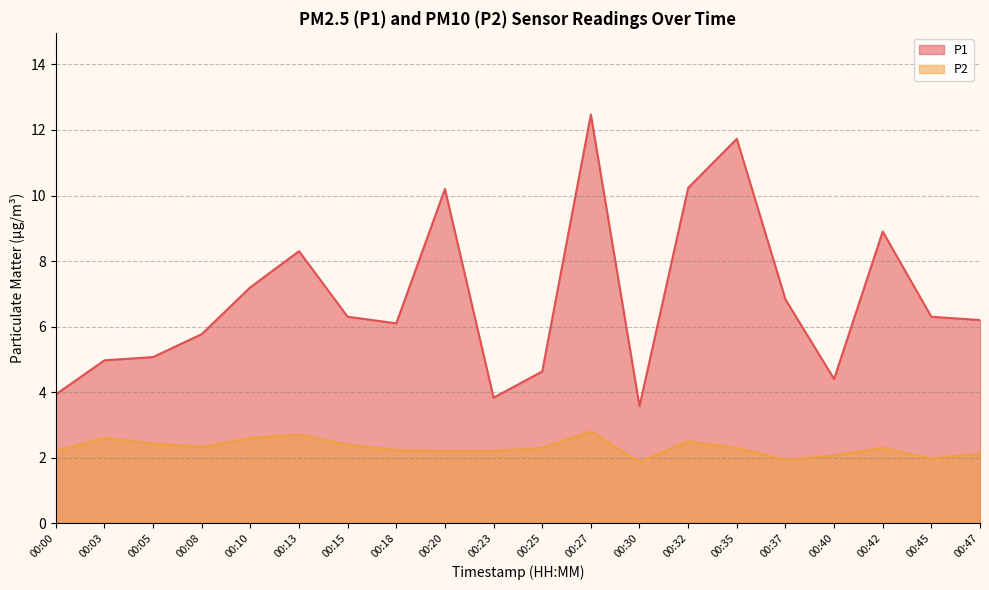

What is the difference between the P2 values at 00:35 and 00:03?

0.3